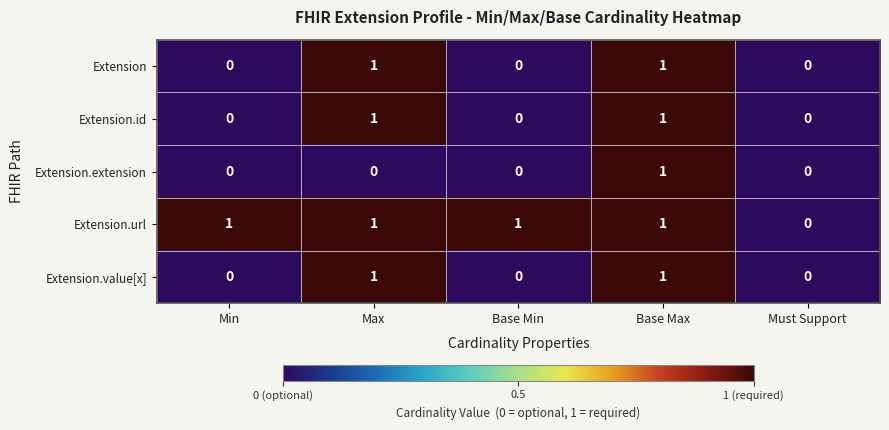

The value of Extension.value[x] at Base Min is 1. True or false?

False